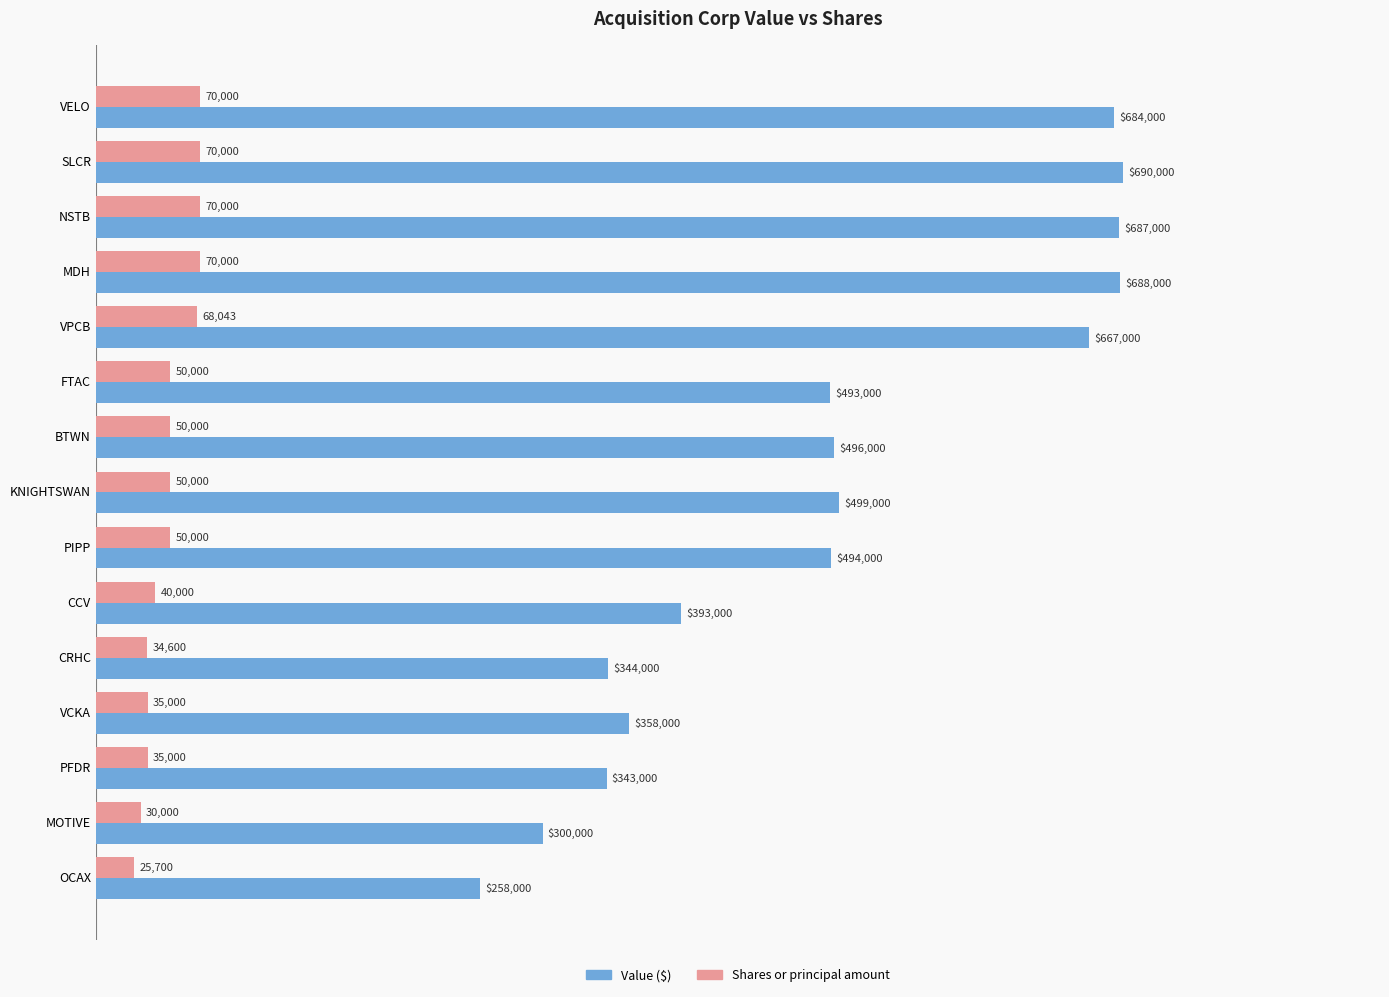

Which label corresponds to the smallest value in the chart?

OCAX